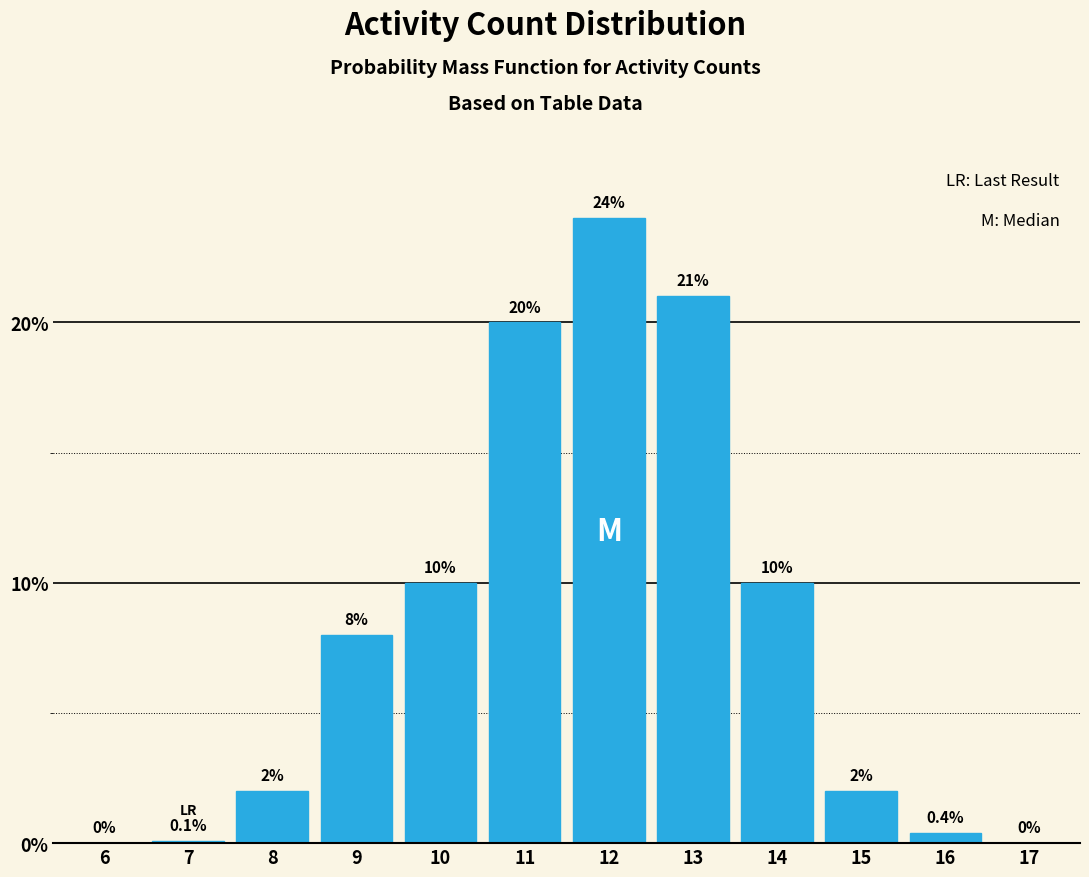

Reading left to right, extract all data points from this chart.

6=0.0	7=0.1	8=2.0	9=8.0	10=10.0	11=20.0	12=24.0	13=21.0	14=10.0	15=2.0	16=0.4	17=0.0